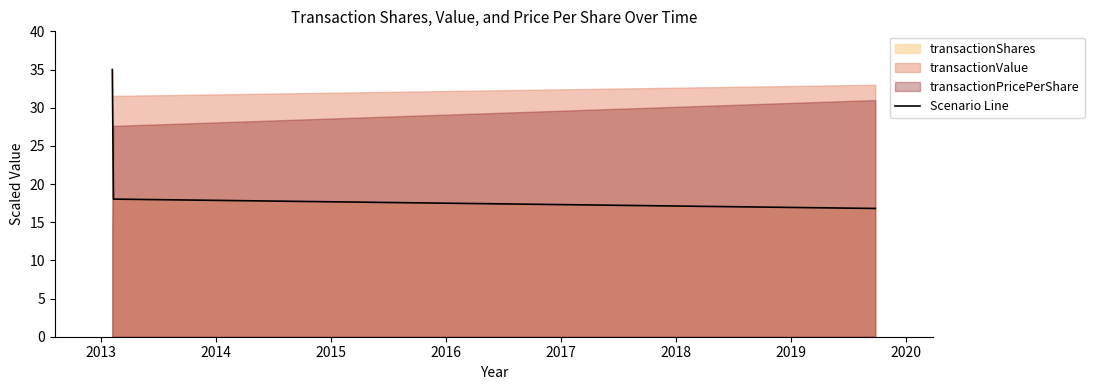

What is the highest value of the Scenario Line series?

35.0